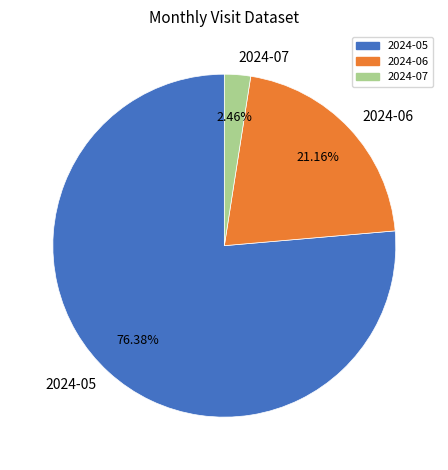

To the nearest percent, what percentage of the pie is 2024-05?

76%